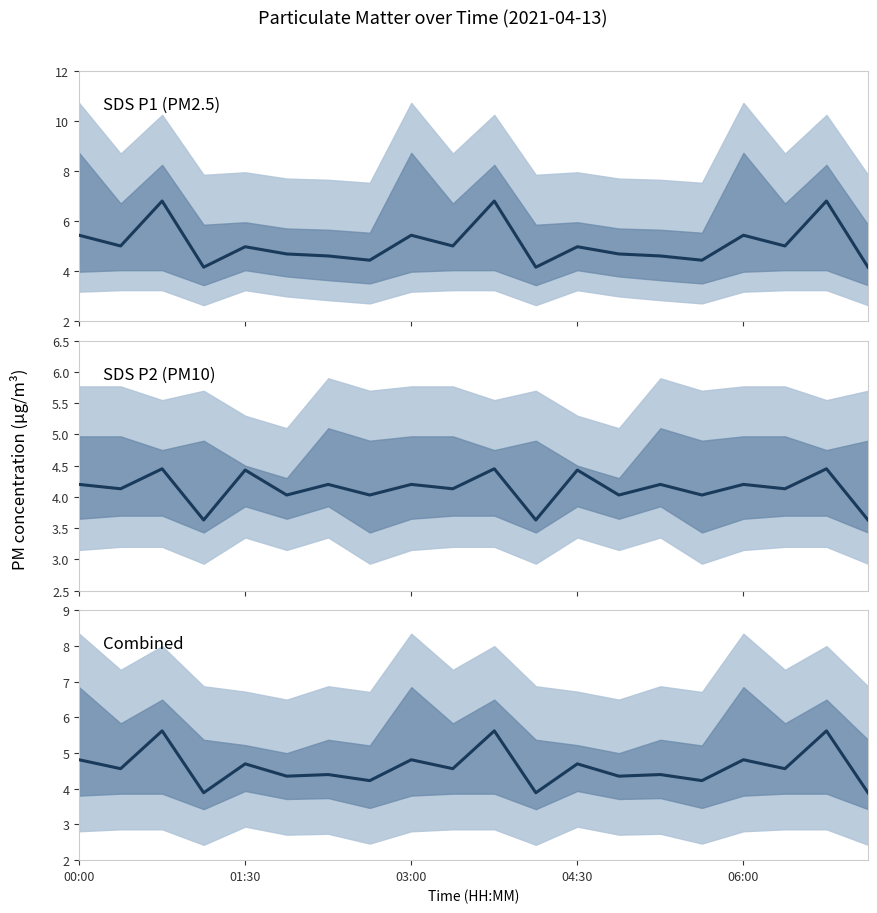

The SDS P2 (PM10) mean series shows 4.1 at 9. True or false?

True